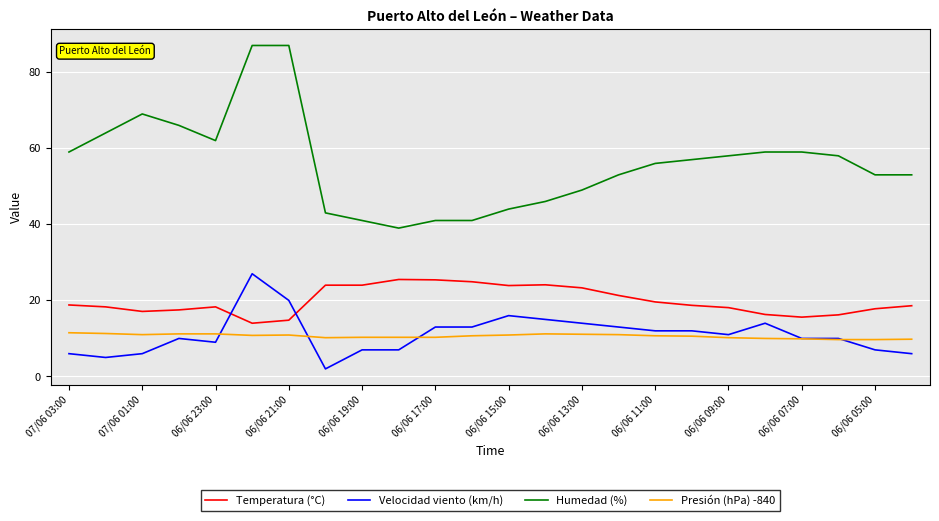

What is the lowest value of the Humedad (%) series?

39.0